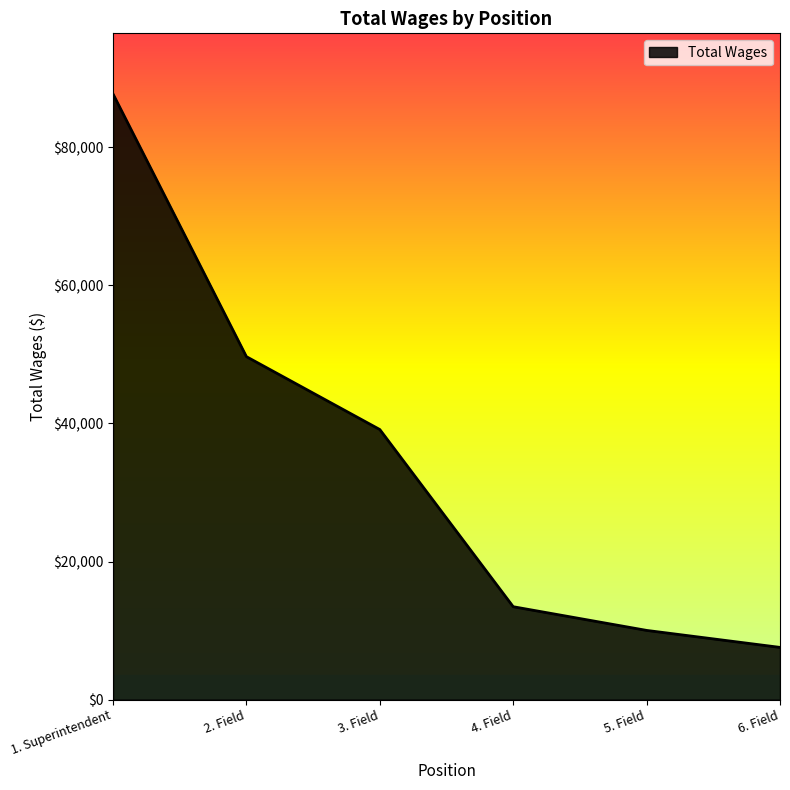

What is the difference between the second highest and minimum values?

42099